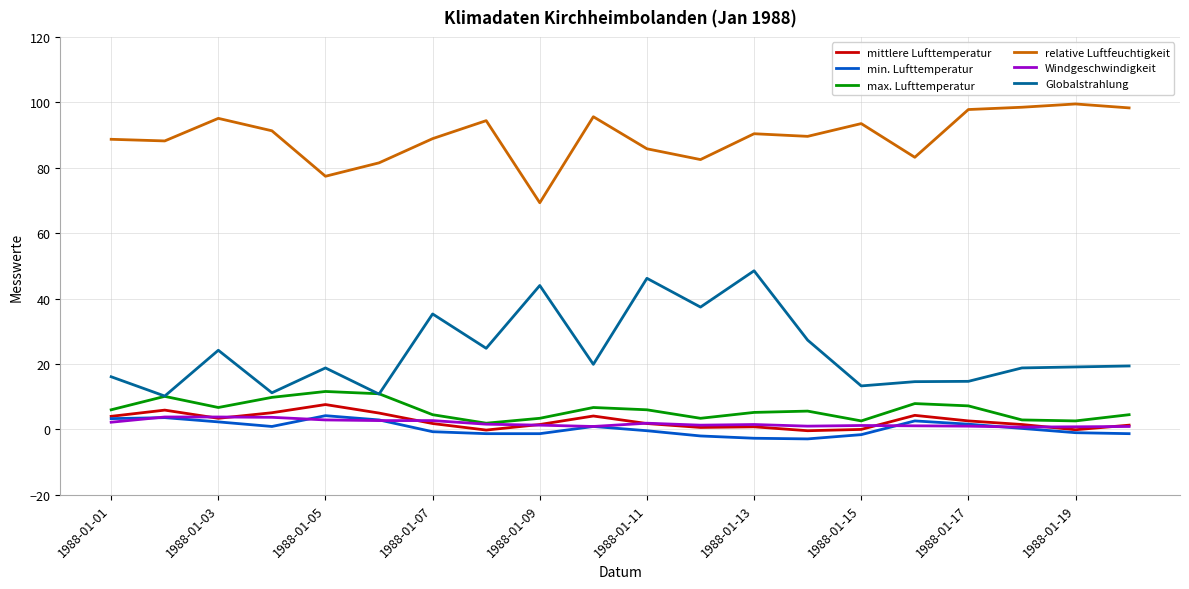

Which series has the largest total across all categories?

relative Luftfeuchtigkeit